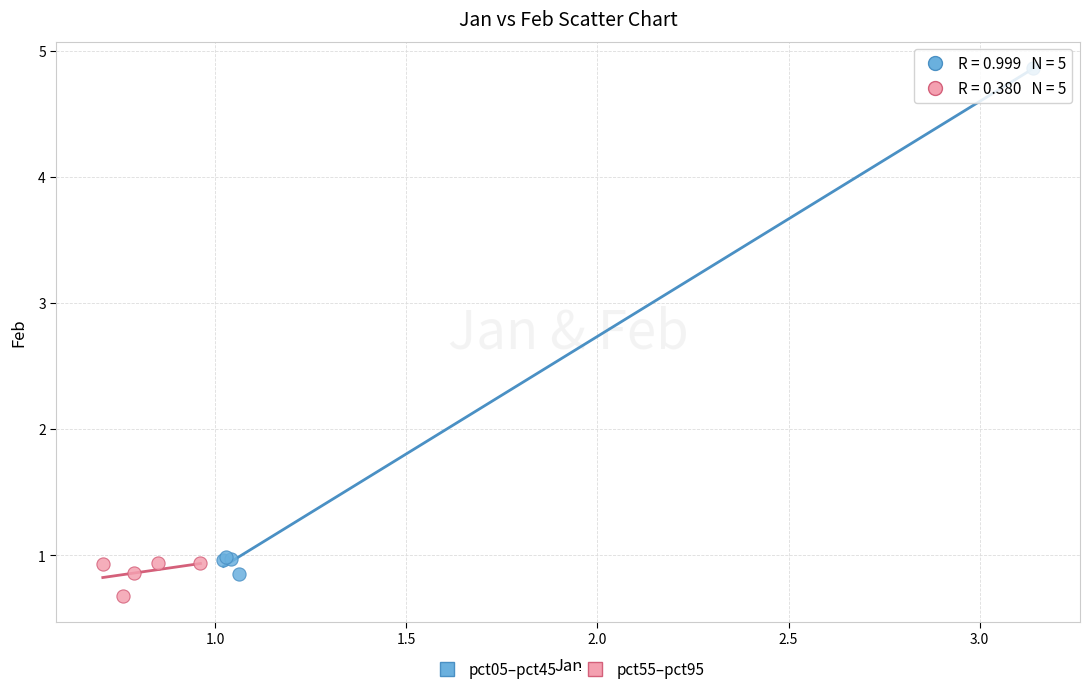

Which series has the largest Y range (max minus min)?

pct05–pct45